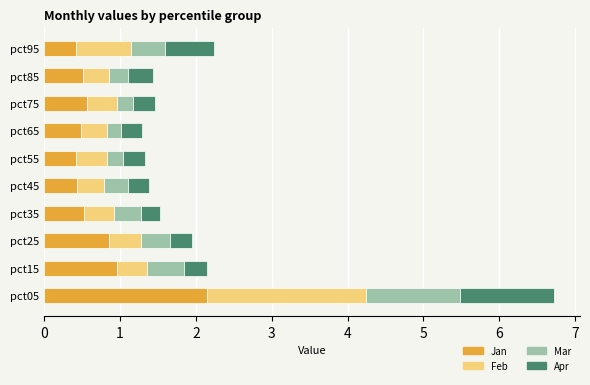

The value of Jan at pct65 is 0.7. True or false?

False